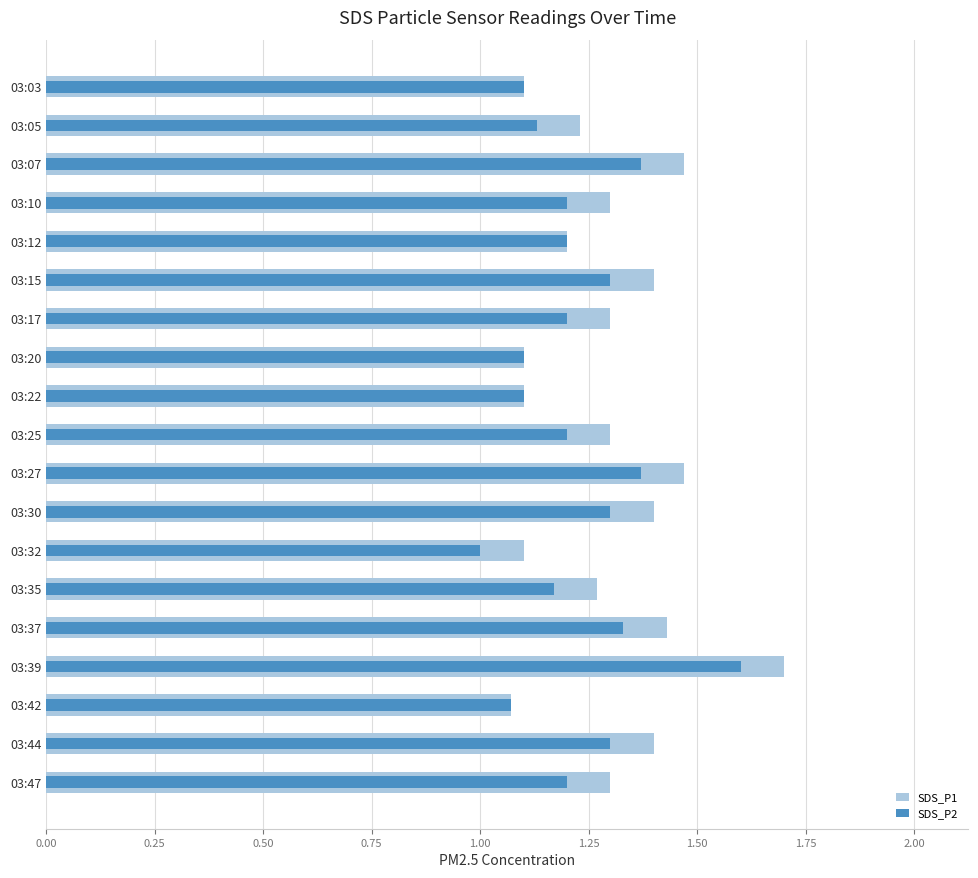

Rank the series by their average value, from highest to lowest.

SDS_P1, SDS_P2